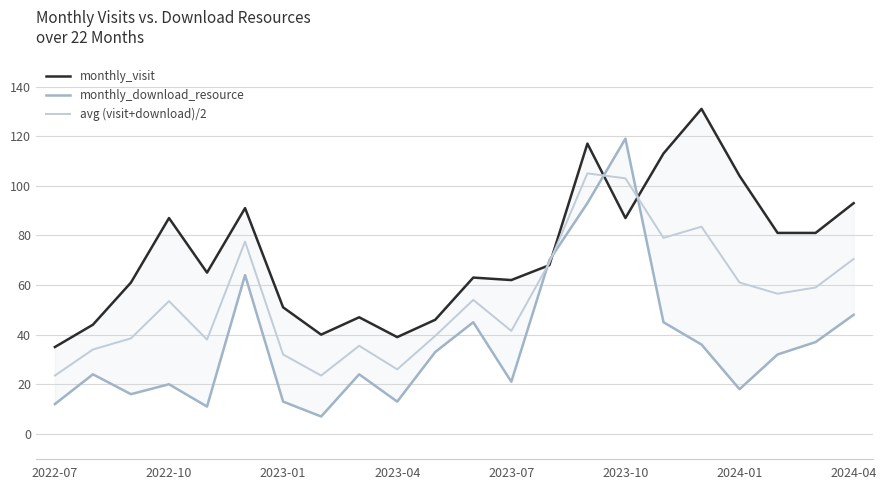

The value of avg (visit+download)/2 at 2023-10 is 63.5. True or false?

False